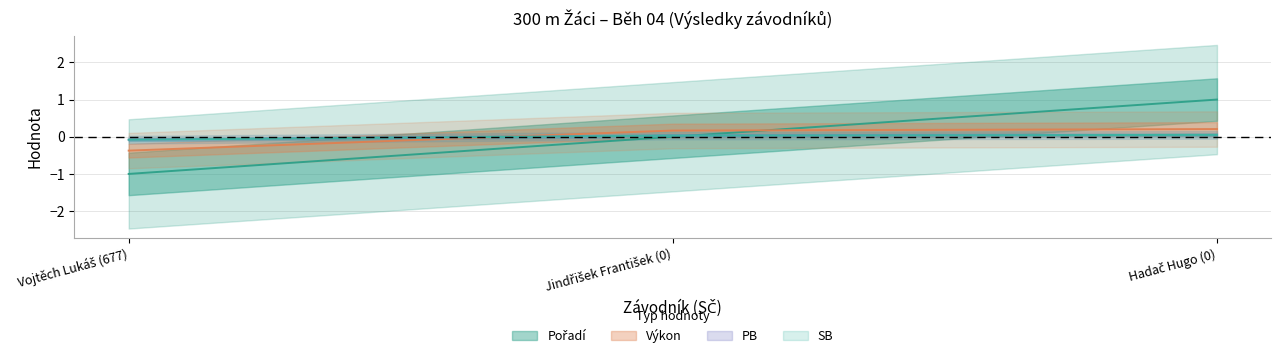

Between Hadač Hugo (0) and Jindřišek František (0), which is larger?

Hadač Hugo (0)